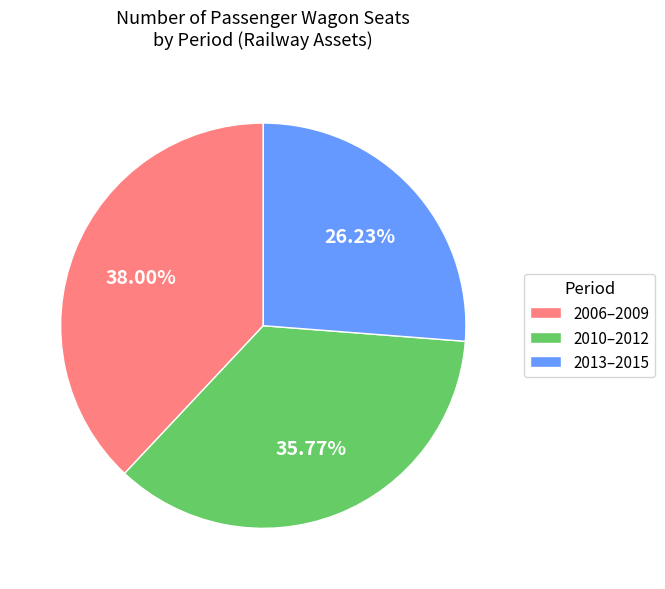

Is 2013–2015 the majority of the pie?

No